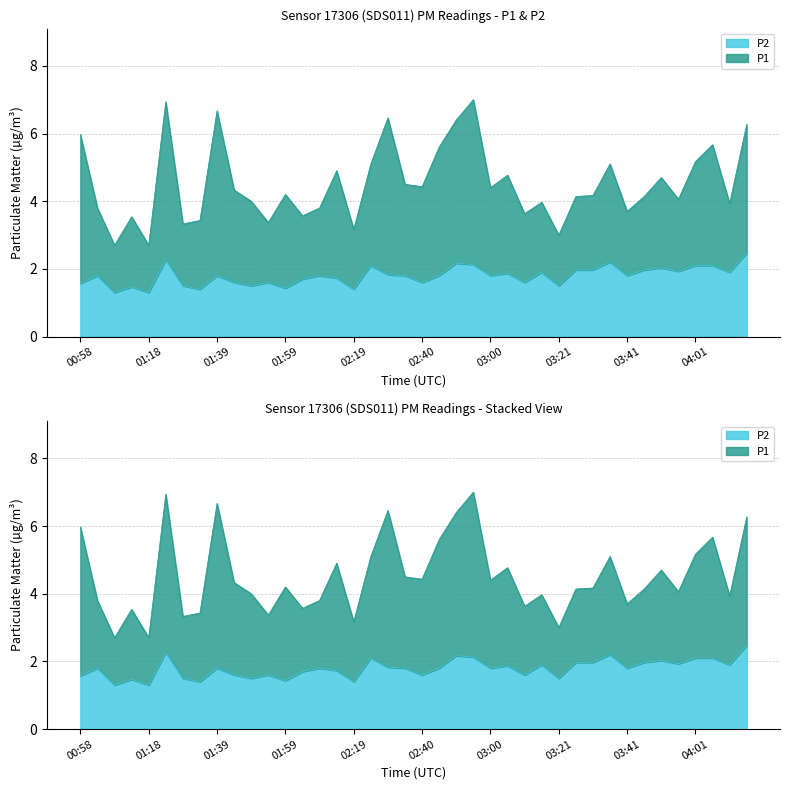

How many interior local valleys (lower than both neighbors) does the data have?

13